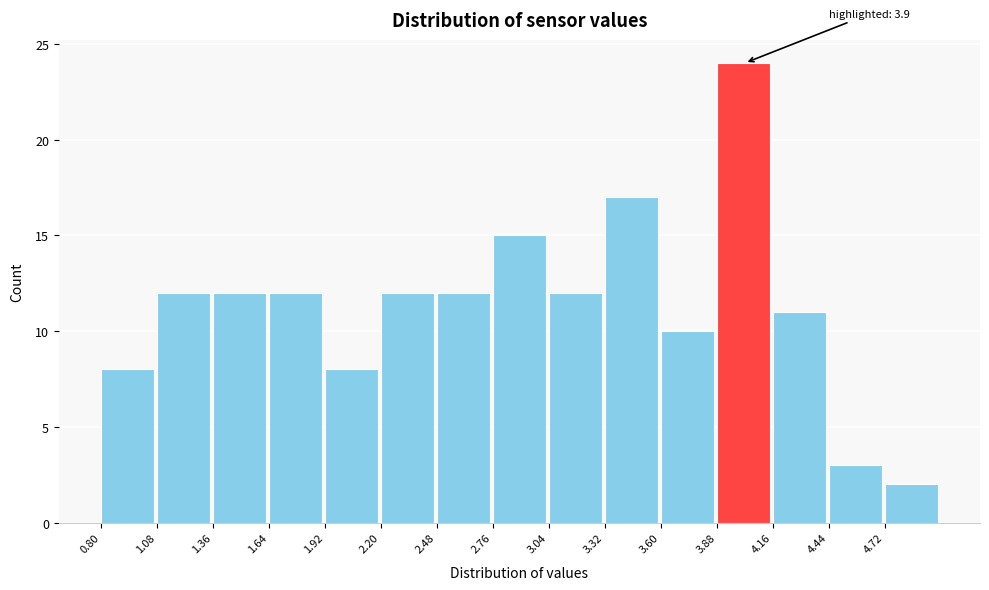

Which range on the x-axis has the tallest bar?

3.88 to 4.16